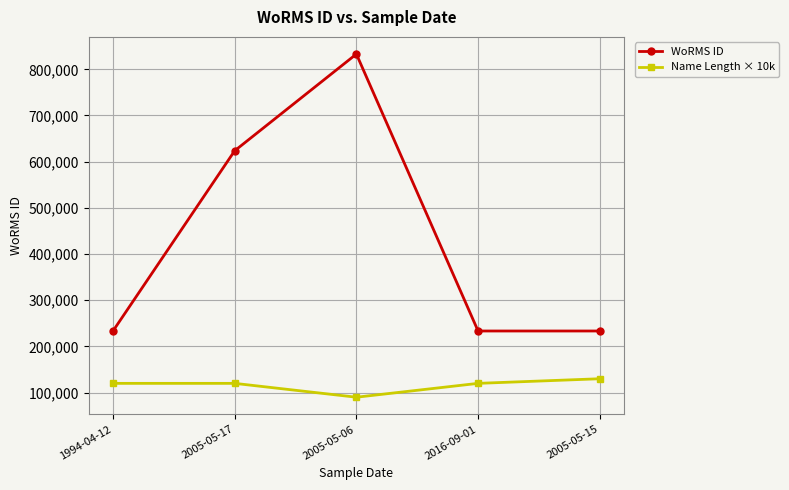

At 1994-04-12, list the series in order from largest to smallest.

WoRMS ID, Name Length × 10k